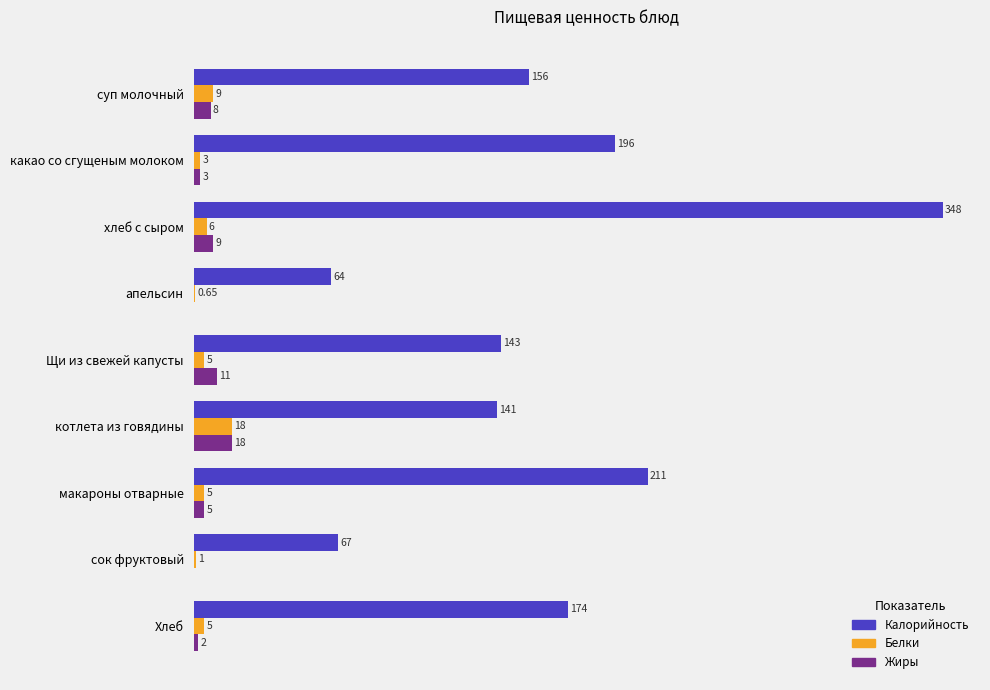

Which series has the largest total across all categories?

Калорийность